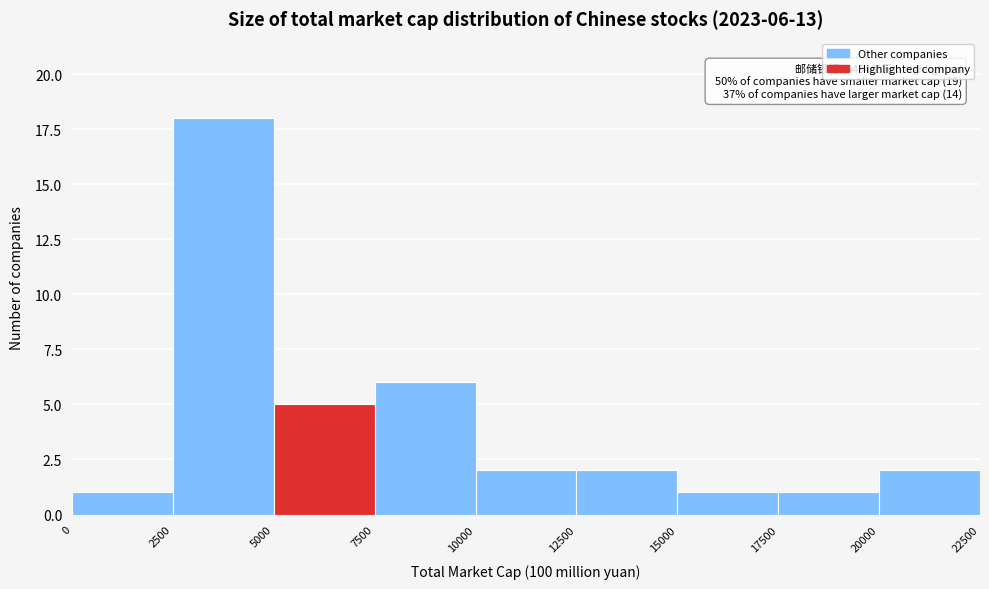

Over which range of the x-axis is the bar tallest?

2500 to 5000